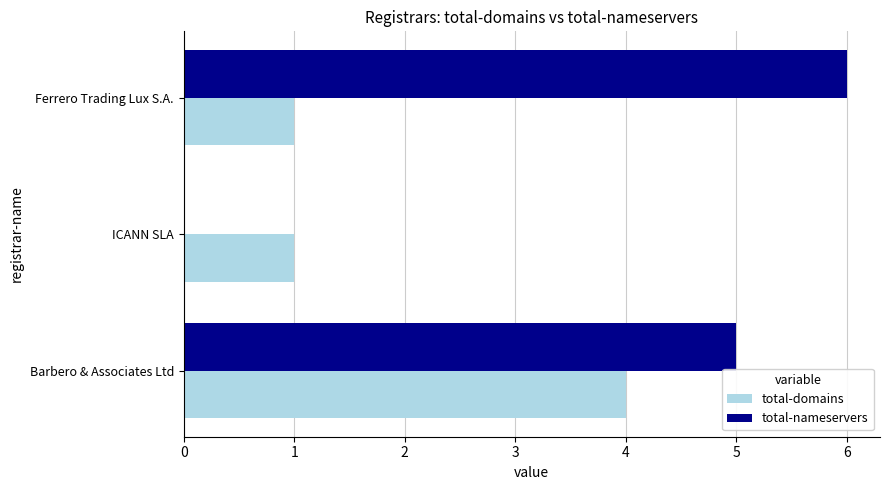

How many data points does each series have?

3